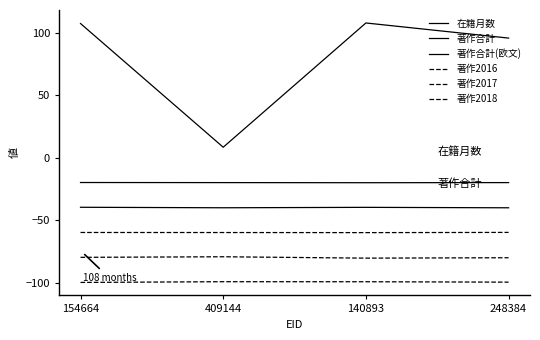

Reading left to right, extract all data points from this chart.

在籍月数: 154664=107.7	409144=8.5	140893=108.2	248384=96.0
著作合計: 154664=-19.8	409144=-19.9	140893=-20.0	248384=-19.9
著作合計(欧文): 154664=-39.7	409144=-40.1	140893=-39.7	248384=-40.1
著作2016: 154664=-59.9	409144=-59.9	140893=-60.0	248384=-59.8
著作2017: 154664=-79.8	409144=-79.3	140893=-80.5	248384=-80.1
著作2018: 154664=-99.9	409144=-99.4	140893=-99.4	248384=-99.7